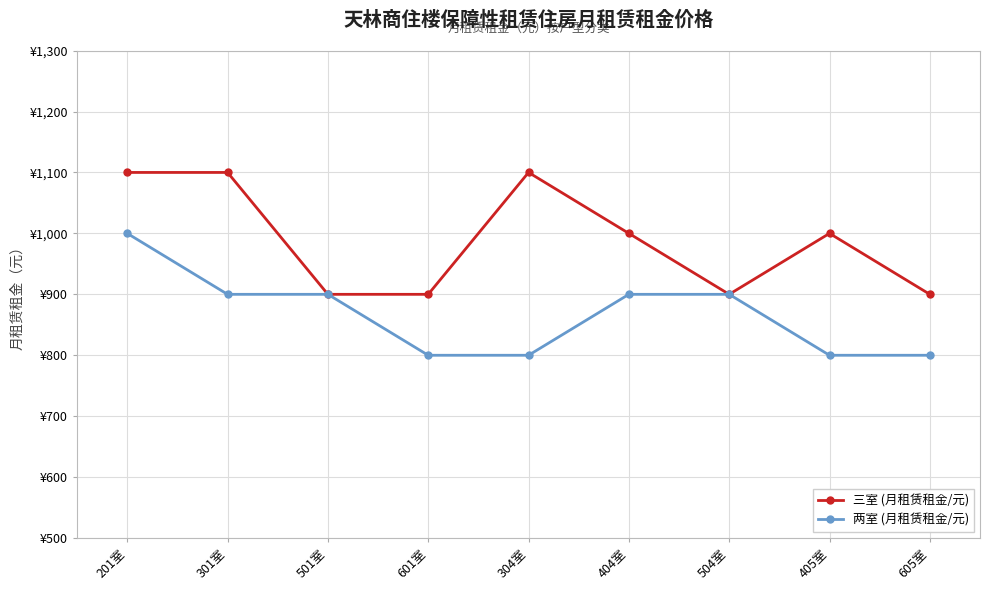

Which label corresponds to the smallest value in the chart?

601室